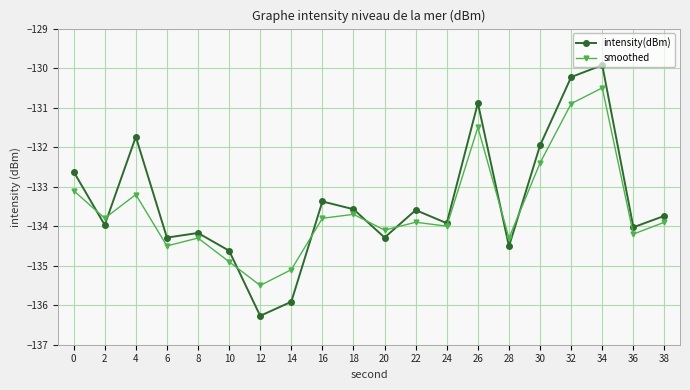

True or false: intensity(dBm) and smoothed intersect in this chart.

True